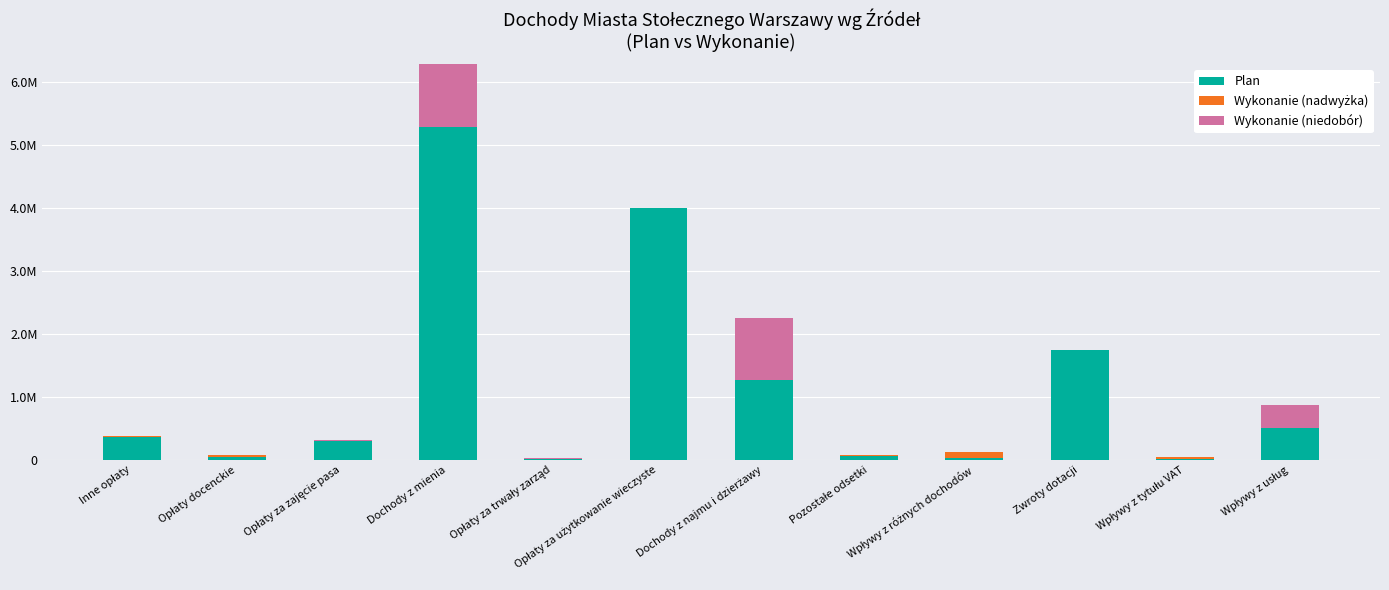

At which category is the sum across all series the highest?

Dochody z mienia